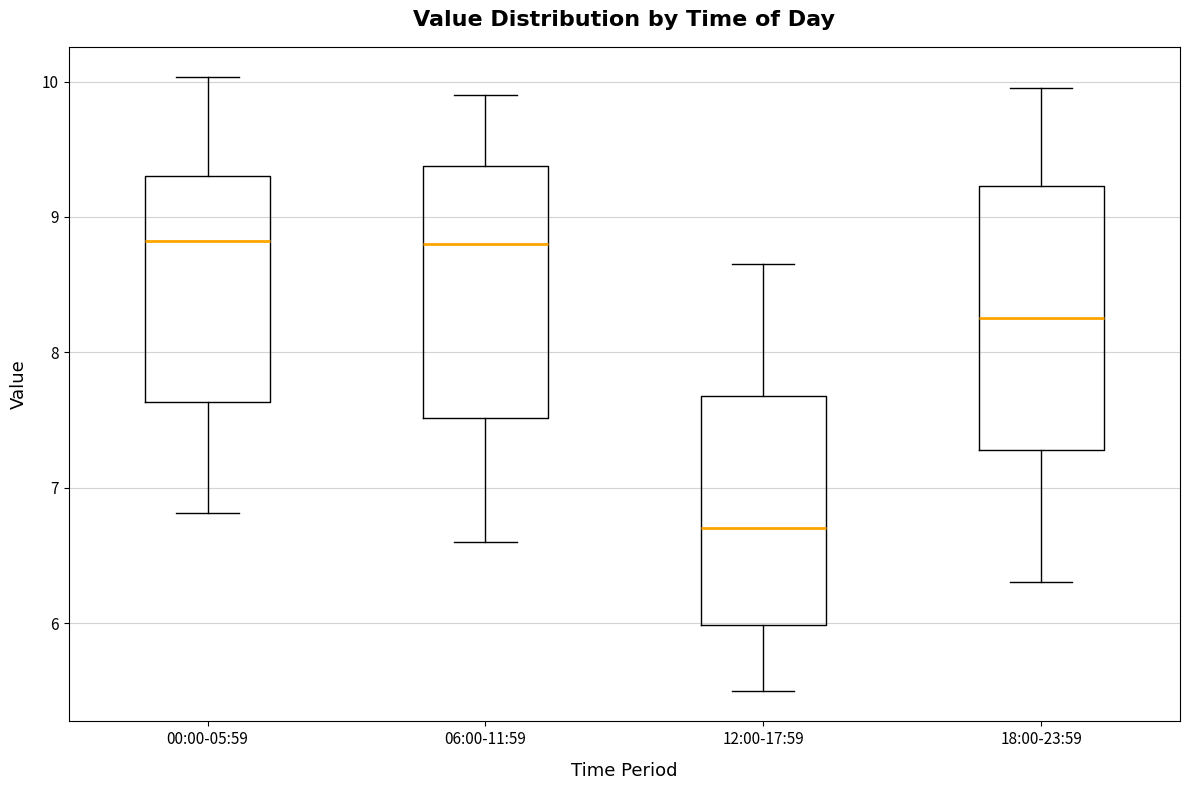

Reading left to right, transcribe this box plot: for each box, give where its median line is, the range the box spans, and where its two whiskers end, as read against the y-axis. The values are not printed on the chart, so give them approximately, as read against the axis.

00:00-05:59: median 8.8, box 7.6 to 9.3, whiskers 6.8 to 10.0
06:00-11:59: median 8.8, box 7.5 to 9.4, whiskers 6.6 to 9.9
12:00-17:59: median 6.7, box 6.0 to 7.7, whiskers 5.5 to 8.7
18:00-23:59: median 8.3, box 7.3 to 9.2, whiskers 6.3 to 10.0